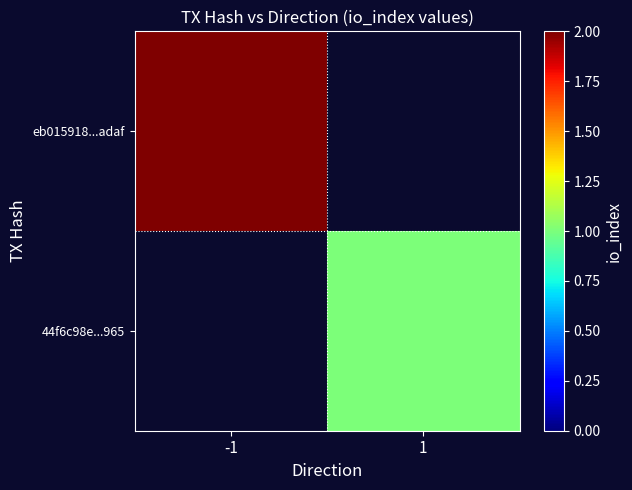

Between 1 and -1, which is larger?

-1